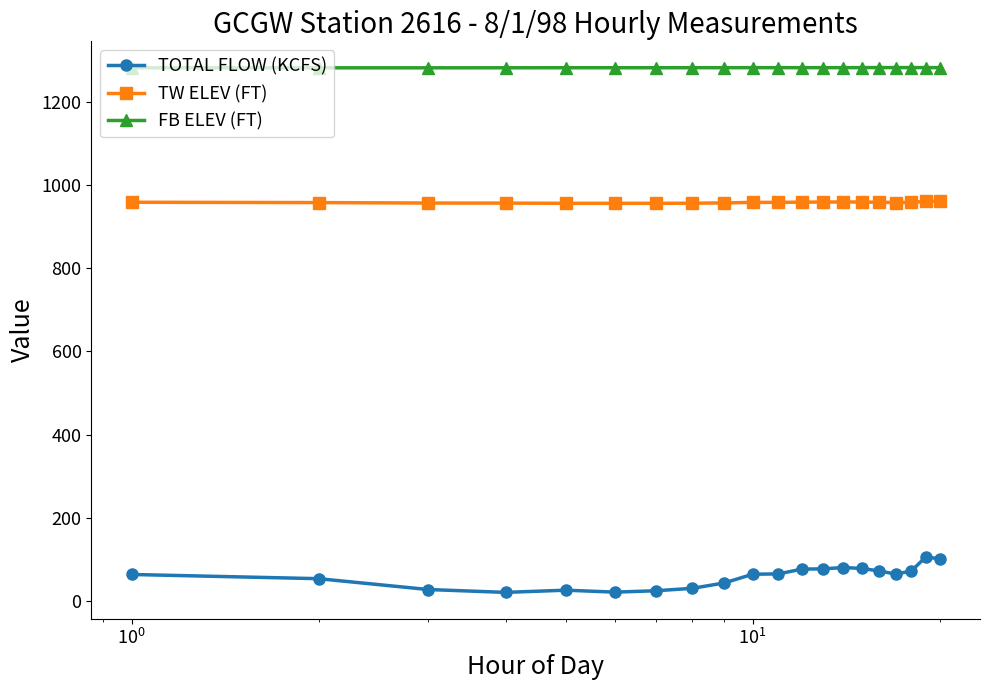

Rank the series by their average value, from highest to lowest.

FB ELEV (FT), TW ELEV (FT), TOTAL FLOW (KCFS)